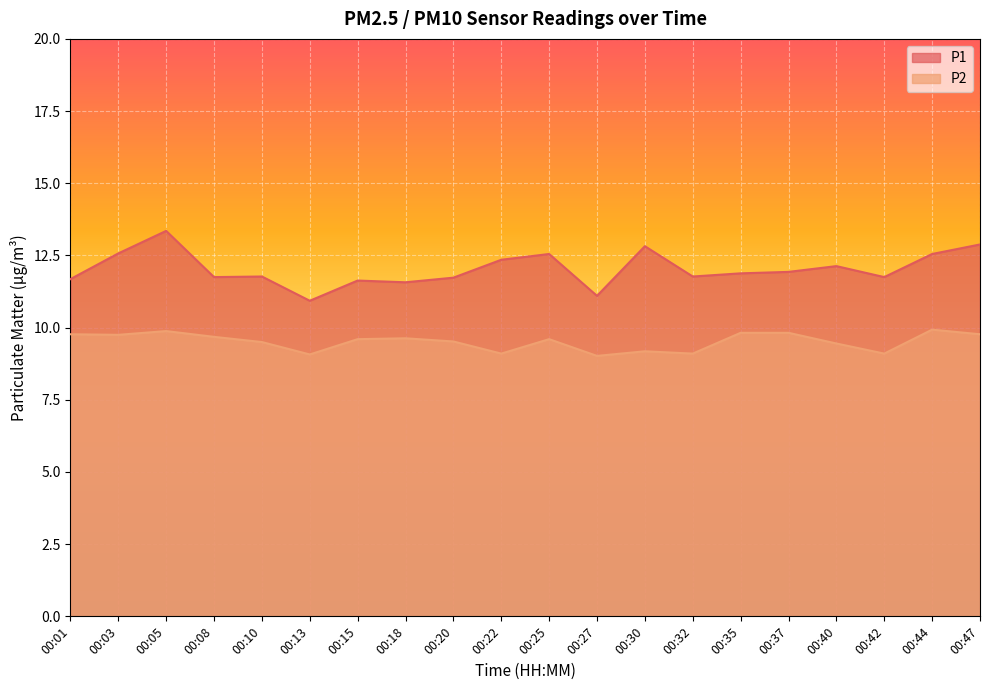

What is the sum of all P2 values?

190.3